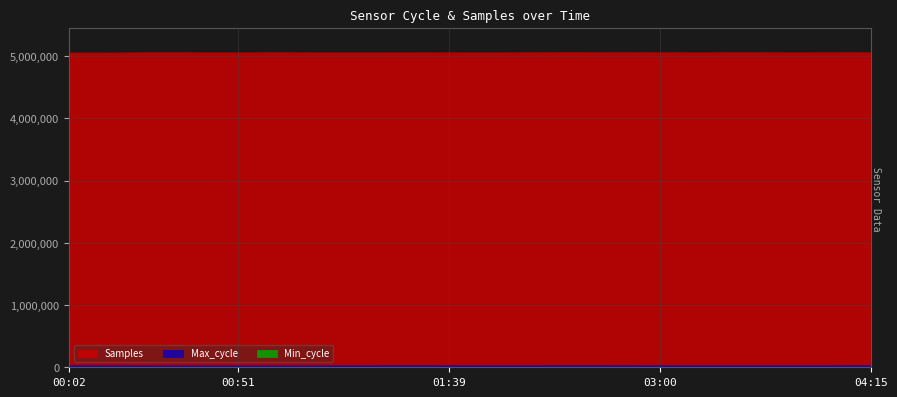

Is it true that Samples equals 8335885 at 03:15?

False